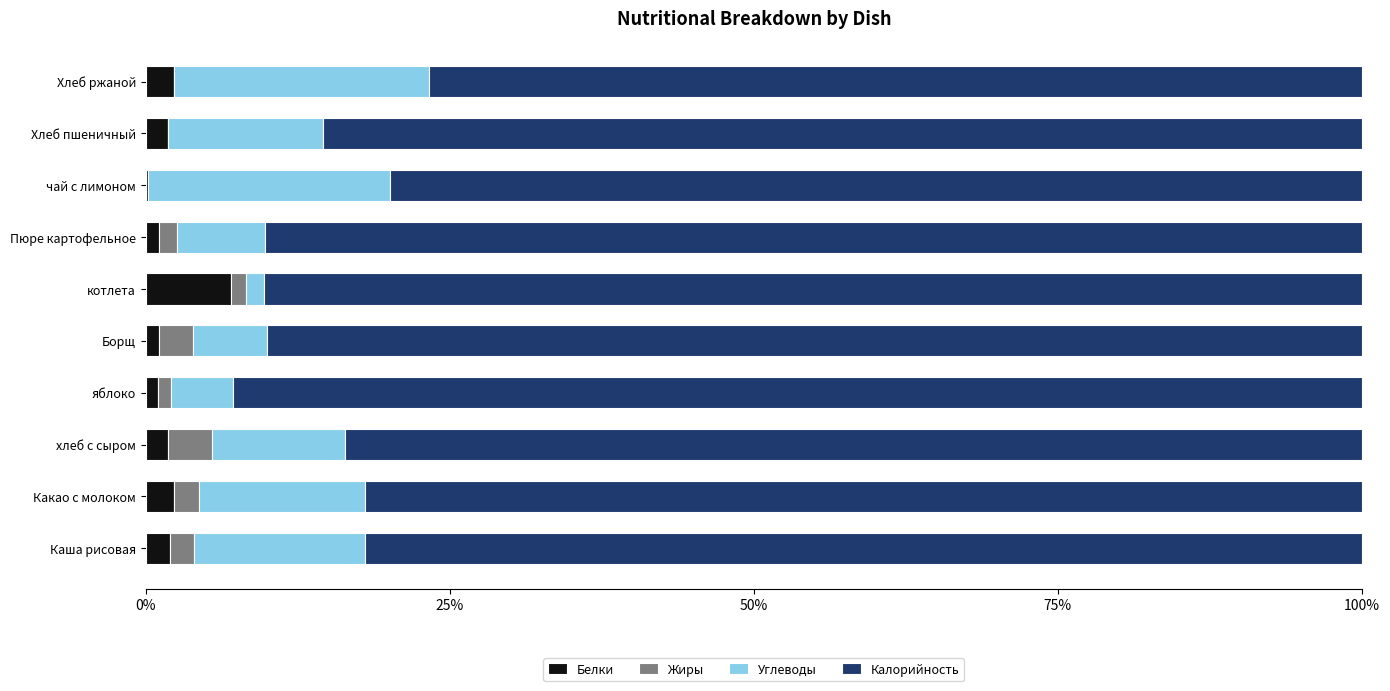

What is the total value across all series at Какао с молоком?

100.0